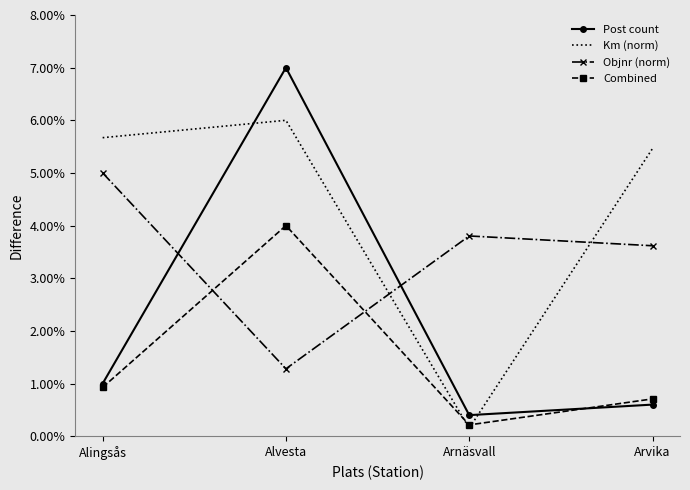

What are all the series names shown in the legend?

Post count, Km (norm), Objnr (norm), Combined